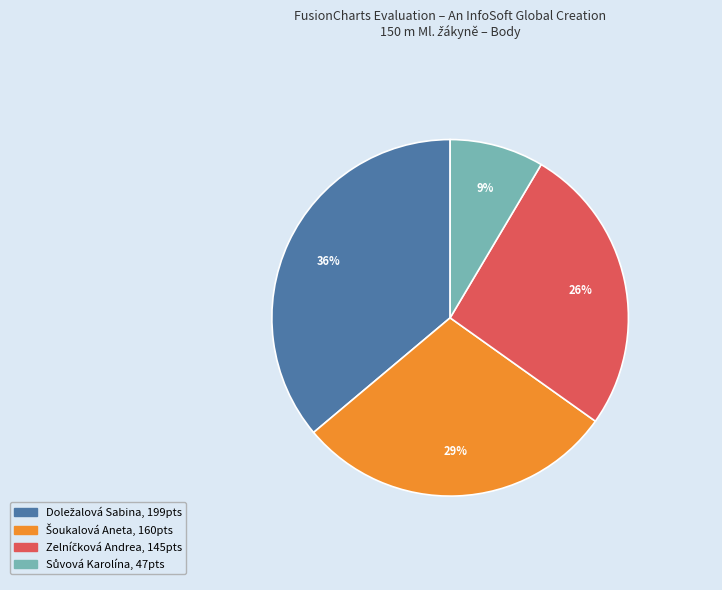

Is there any slice that represents more than half of the pie?

No